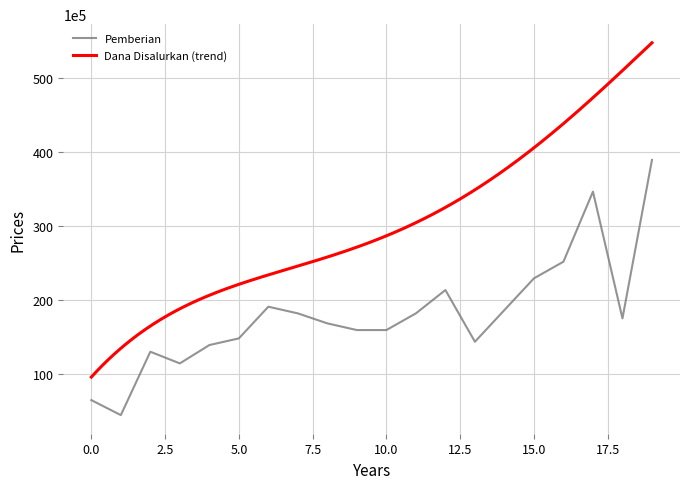

What is the smallest value displayed?

4500000